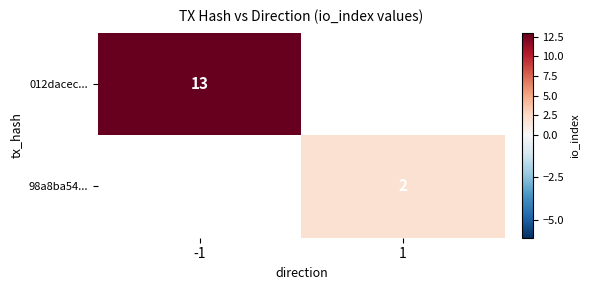

The 98a8ba54... series shows 3 at 1. True or false?

False